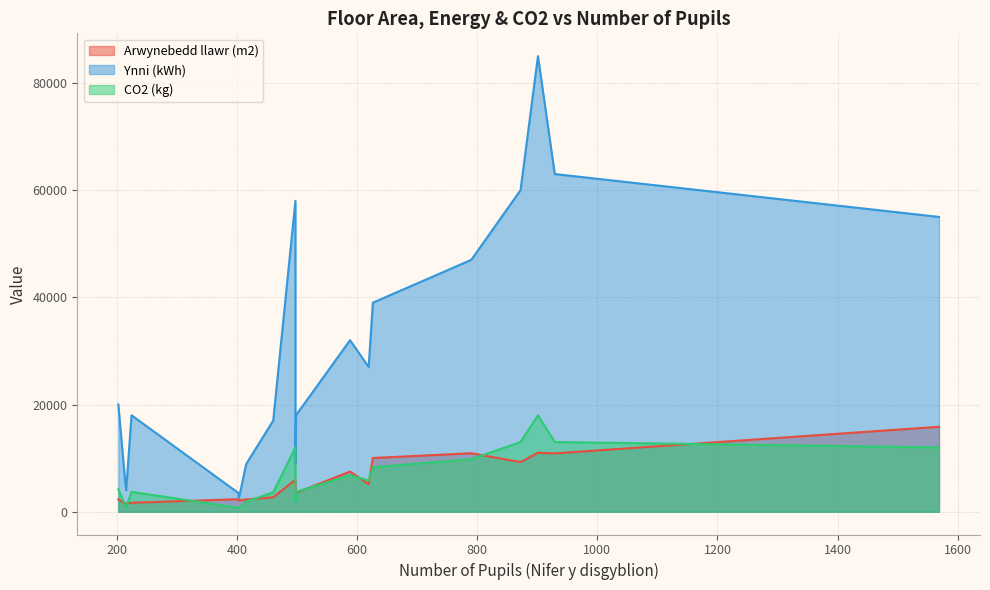

How many data points in Arwynebedd llawr (m2) are less than 4232?

9